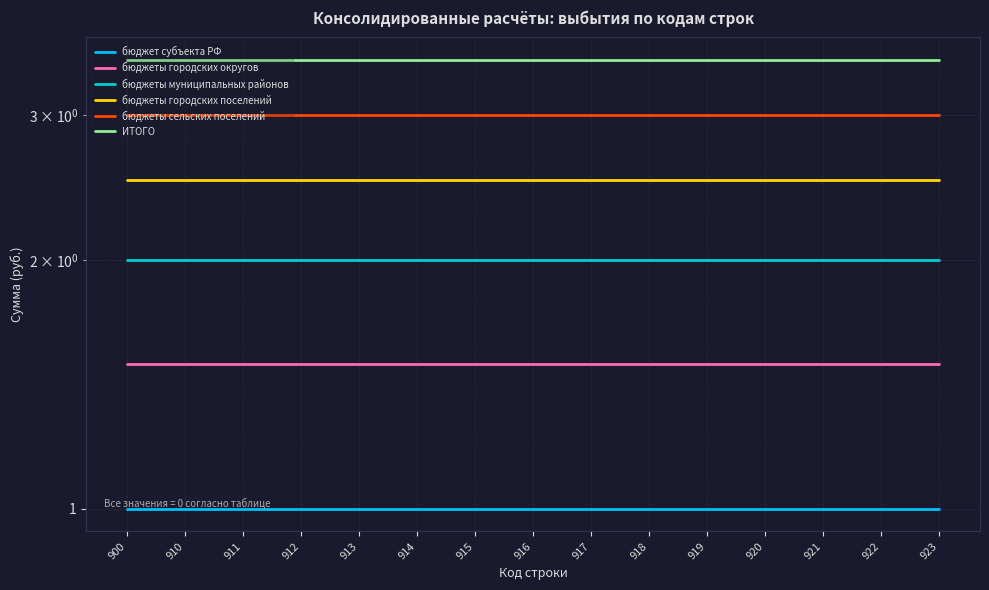

Rank the series by their maximum value, from highest to lowest.

ИТОГО, бюджеты сельских поселений, бюджеты городских поселений, бюджеты муниципальных районов, бюджеты городских округов, бюджет субъекта РФ